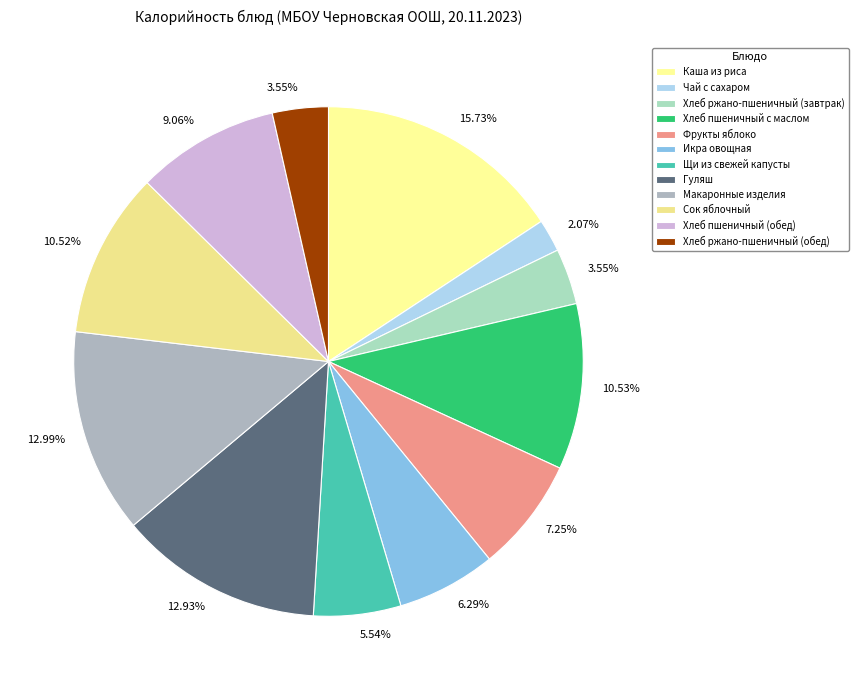

True or false: Фрукты яблоко accounts for 1% of the total.

False